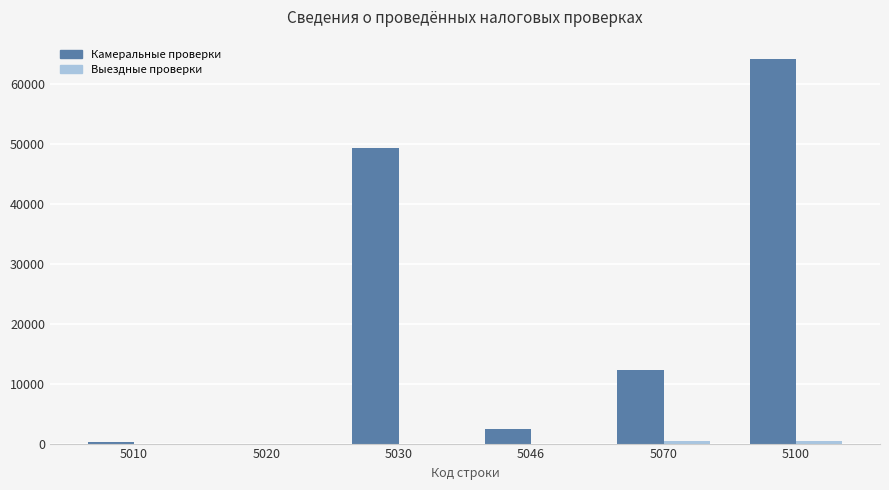

What is the spread (max minus min) of values at 5020?

11